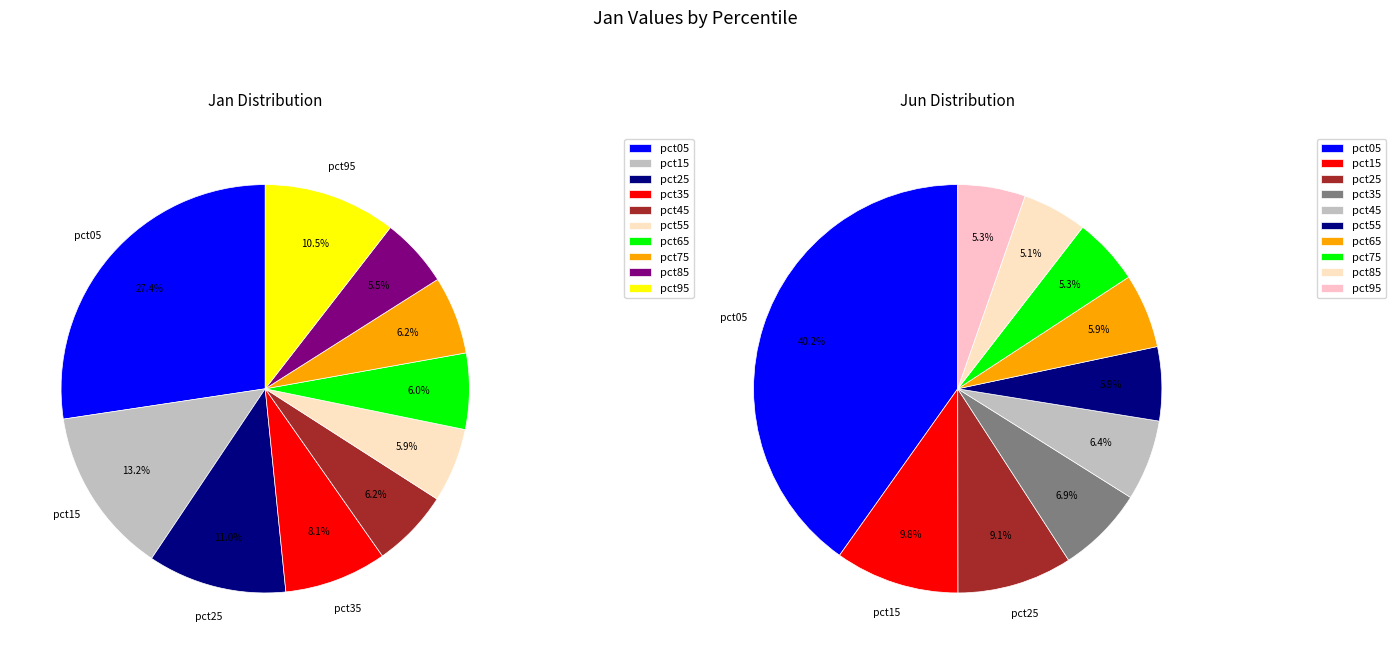

To the nearest percent, what is the average slice percentage?

10%